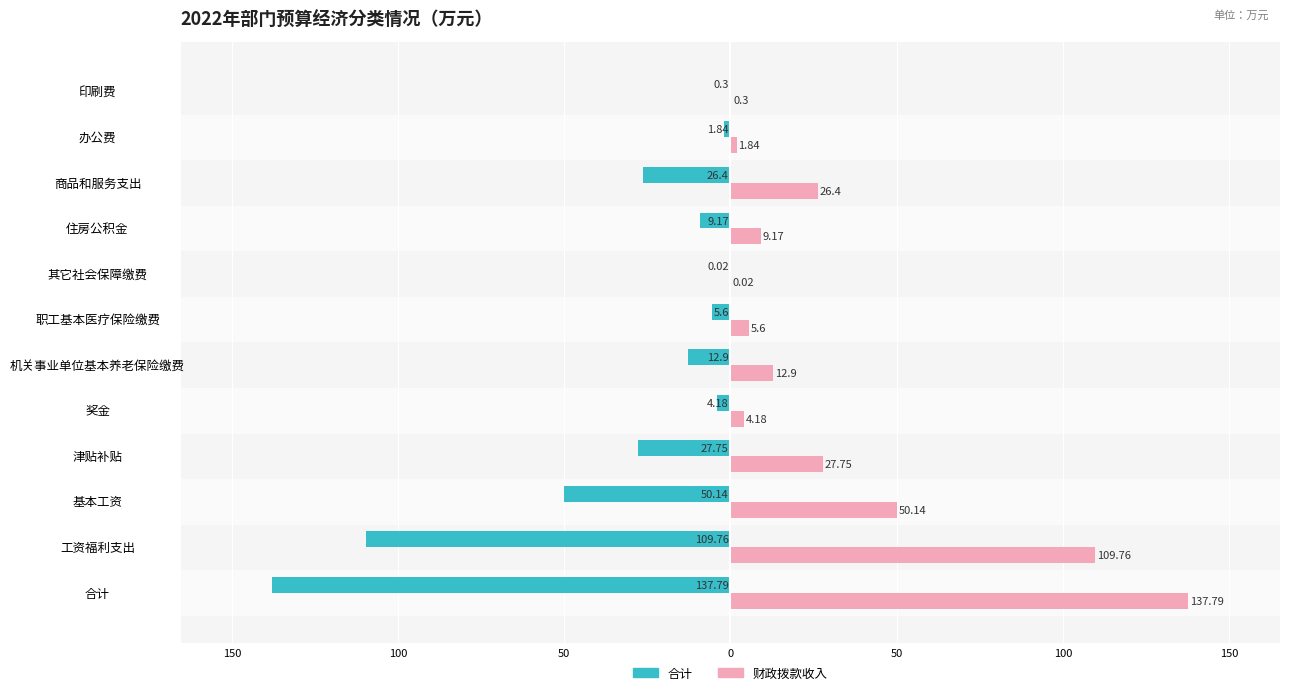

Which series has the largest range (max minus min)?

合计